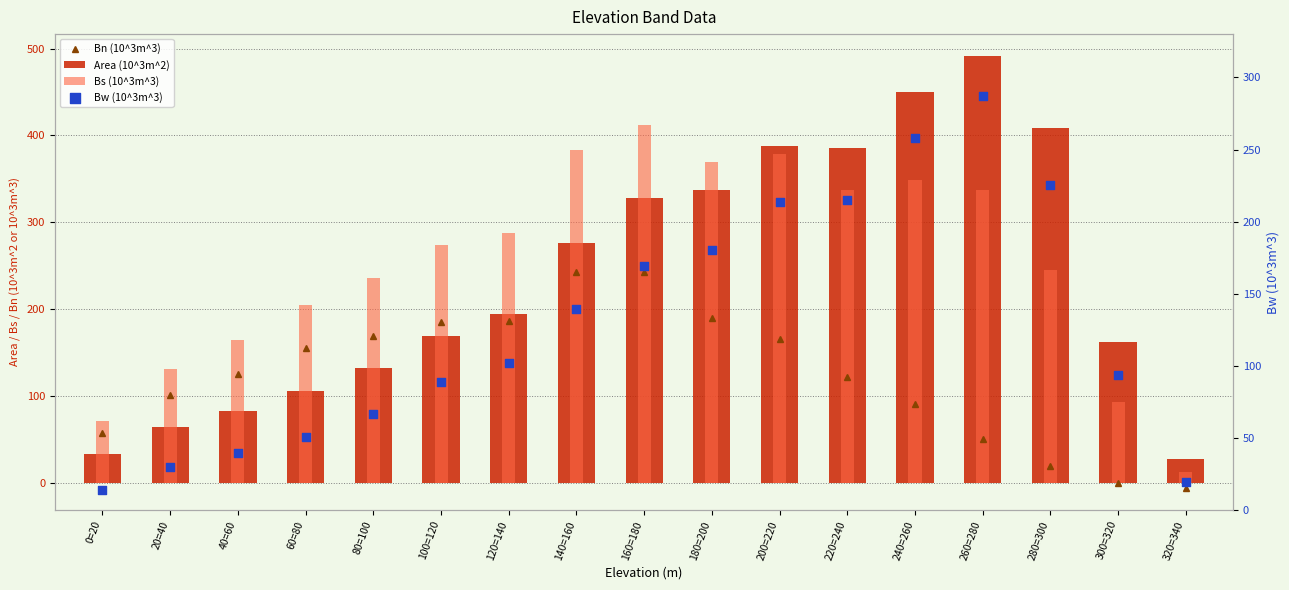

What are all the series names shown in the legend?

Bn (10^3m^3), Area (10^3m^2), Bs (10^3m^3), Bw (10^3m^3)